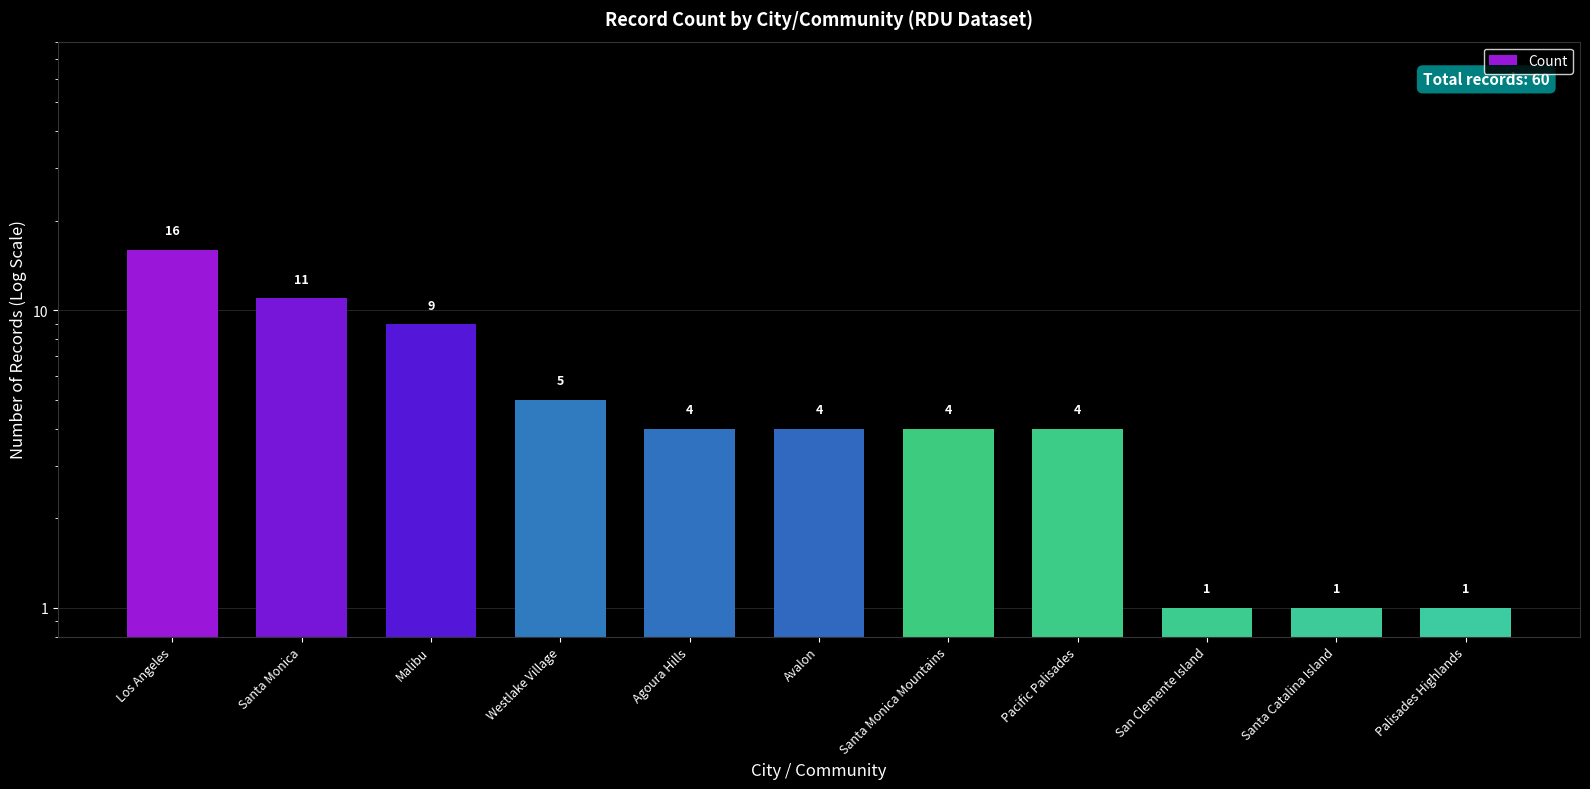

The chart shows a value of 5 at Westlake Village. True or false?

True